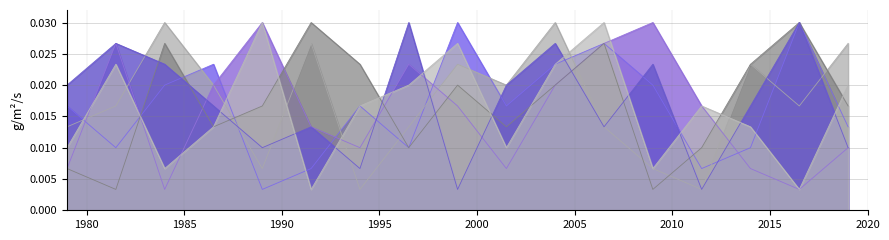

Reading right to left, transcribe all the data shown in this chart.

col_3: 5=0.0	9=0.0	6=0.0	5=0.0	4=0.0	3=0.0	2=0.0	7=0.0	4=0.0	1=0.0	9=0.0	8=0.0	7=0.0	5=0.0	4=0.0	3=0.0	2=0.0
col_7: 5=0.0	9=0.0	6=0.0	5=0.0	4=0.0	3=0.0	2=0.0	7=0.0	4=0.0	1=0.0	9=0.0	8=0.0	7=0.0	5=0.0	4=0.0	3=0.0	2=0.0
col_9: 5=0.0	9=0.0	6=0.0	5=0.0	4=0.0	3=0.0	2=0.0	7=0.0	4=0.0	1=0.0	9=0.0	8=0.0	7=0.0	5=0.0	4=0.0	3=0.0	2=0.0
col_4: 5=0.0	9=0.0	6=0.0	5=0.0	4=0.0	3=0.0	2=0.0	7=0.0	4=0.0	1=0.0	9=0.0	8=0.0	7=0.0	5=0.0	4=0.0	3=0.0	2=0.0
col_5: 5=0.0	9=0.0	6=0.0	5=0.0	4=0.0	3=0.0	2=0.0	7=0.0	4=0.0	1=0.0	9=0.0	8=0.0	7=0.0	5=0.0	4=0.0	3=0.0	2=0.0
col_6: 5=0.0	9=0.0	6=0.0	5=0.0	4=0.0	3=0.0	2=0.0	7=0.0	4=0.0	1=0.0	9=0.0	8=0.0	7=0.0	5=0.0	4=0.0	3=0.0	2=0.0